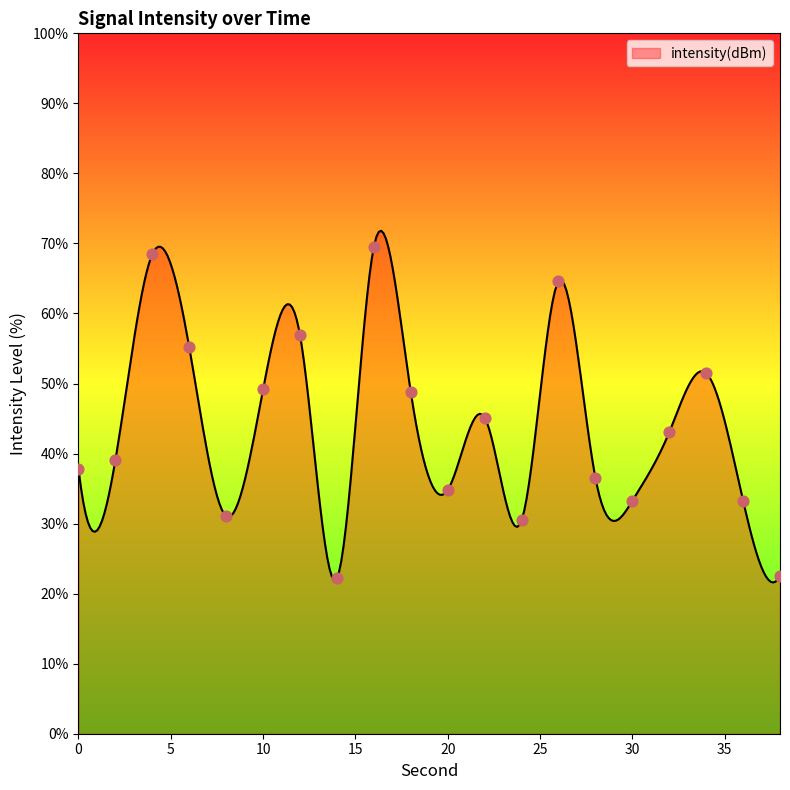

Approximately how many times larger is the value at 38 compared to 30?

0.7